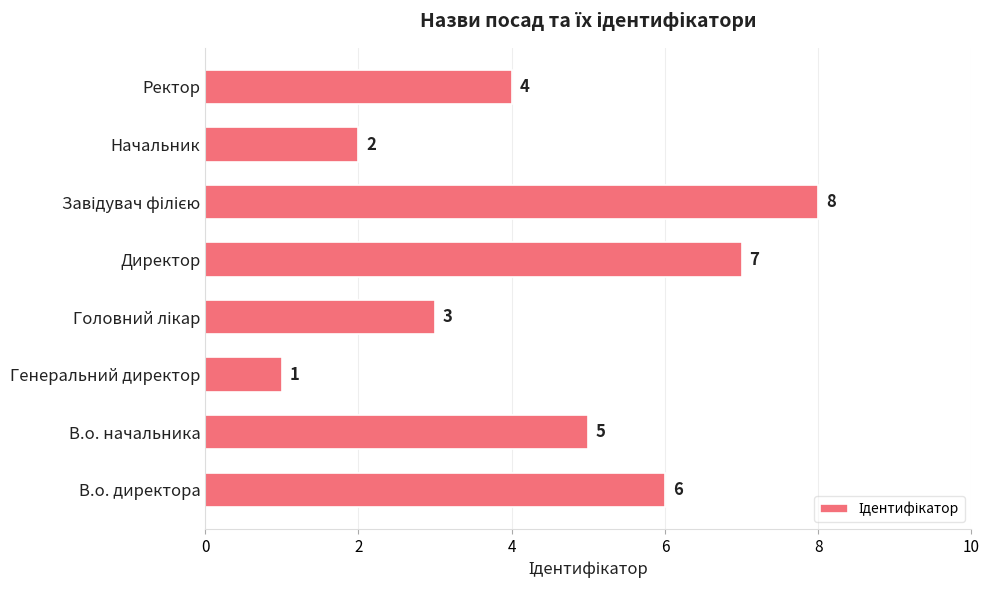

The chart shows a value of 7 at Директор. True or false?

True